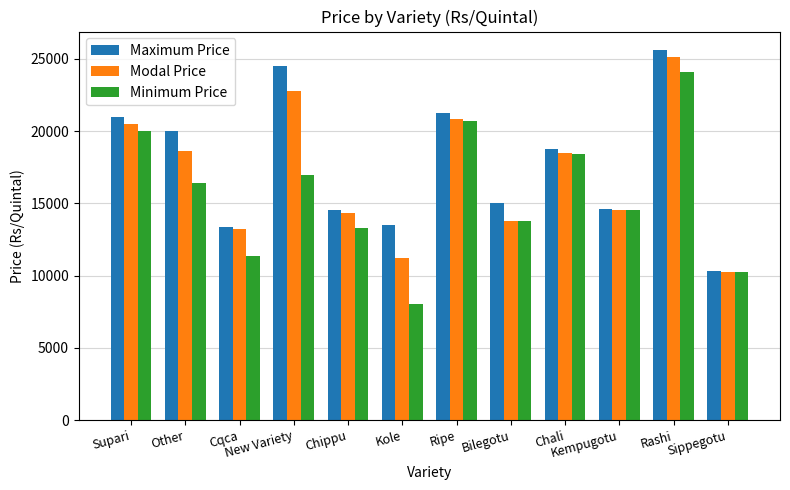

How many groups of bars are there?

12